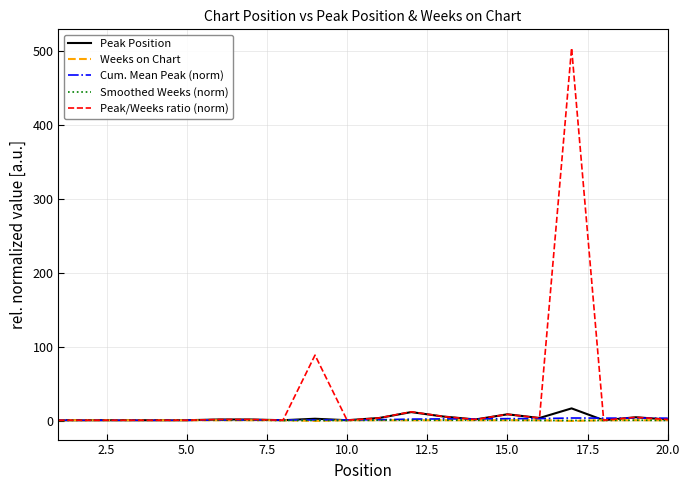

Which series has the largest range (max minus min)?

Peak/Weeks ratio (norm)